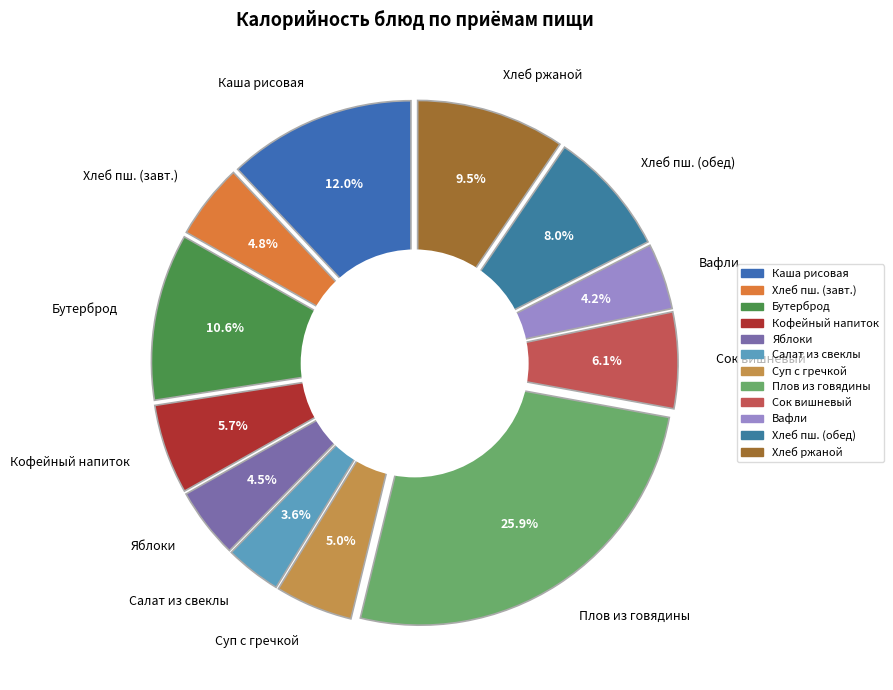

Count the number of slices in the pie.

12